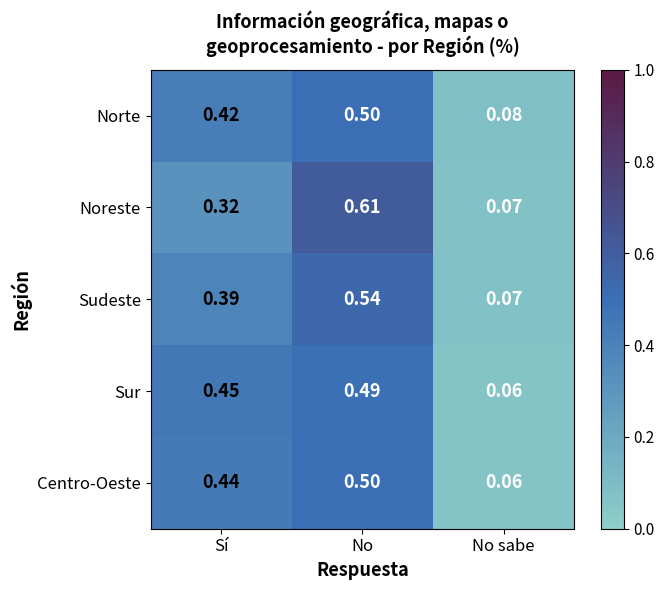

At which category does the chart reach its peak across all series?

No